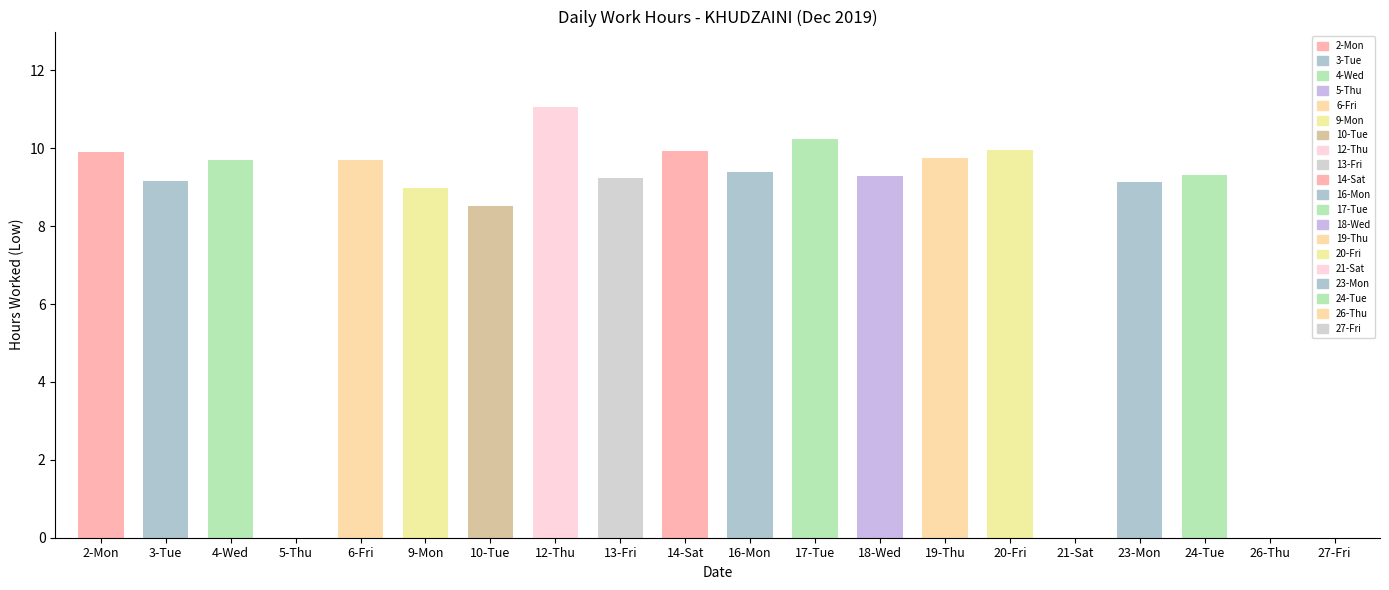

Which has a higher value, 21-Sat or 2-Mon?

2-Mon